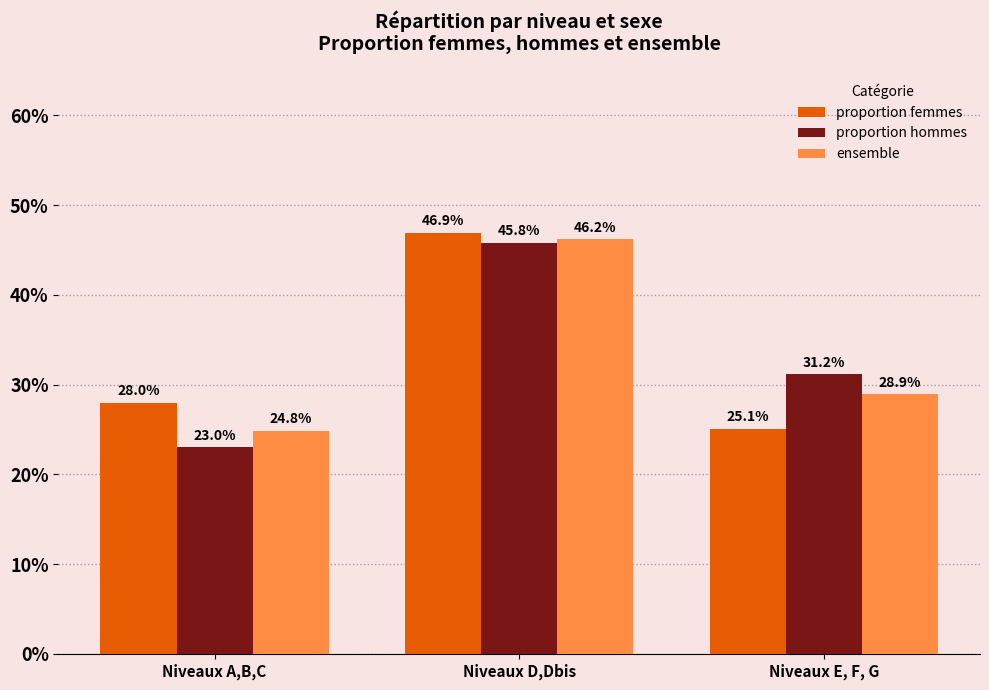

Where is proportion hommes nearest to the value 0?

Niveaux A,B,C